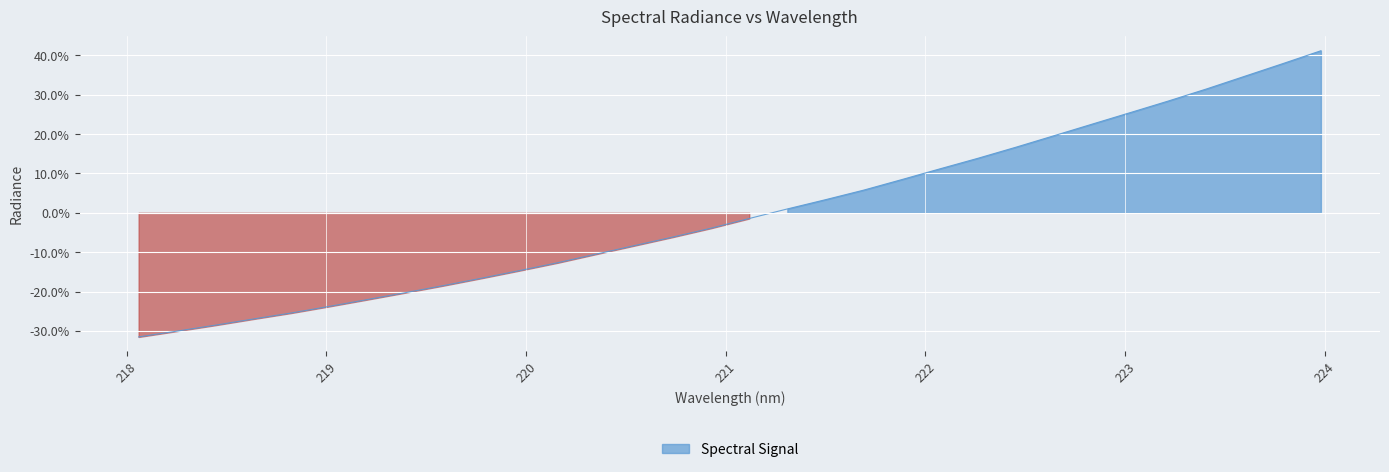

Reading right to left, list all the values displayed in this chart.

41.2	37.9	34.7	31.5	28.4	25.5	22.5	19.6	16.7	13.9	11.2	8.4	5.8	3.3	1.0	-1.5	-3.9	-6.2	-8.3	-10.5	-12.7	-14.6	-16.6	-18.5	-20.3	-22.0	-23.8	-25.5	-27.0	-28.6	-30.1	-31.5